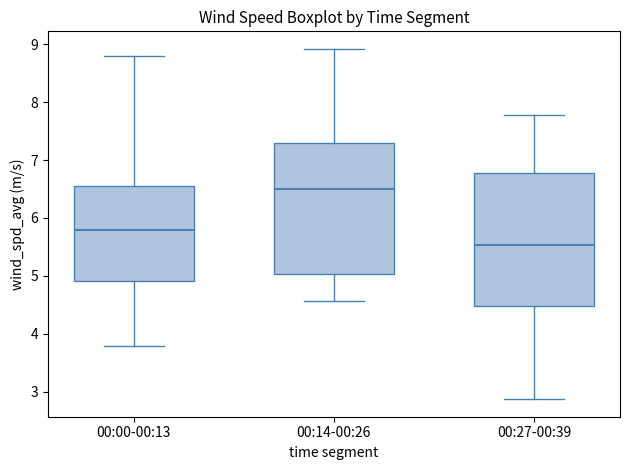

Where is the upper edge of the box for 00:00-00:13 on the y-axis? The values are not printed on the chart, so give them approximately, as read against the axis.

6.5